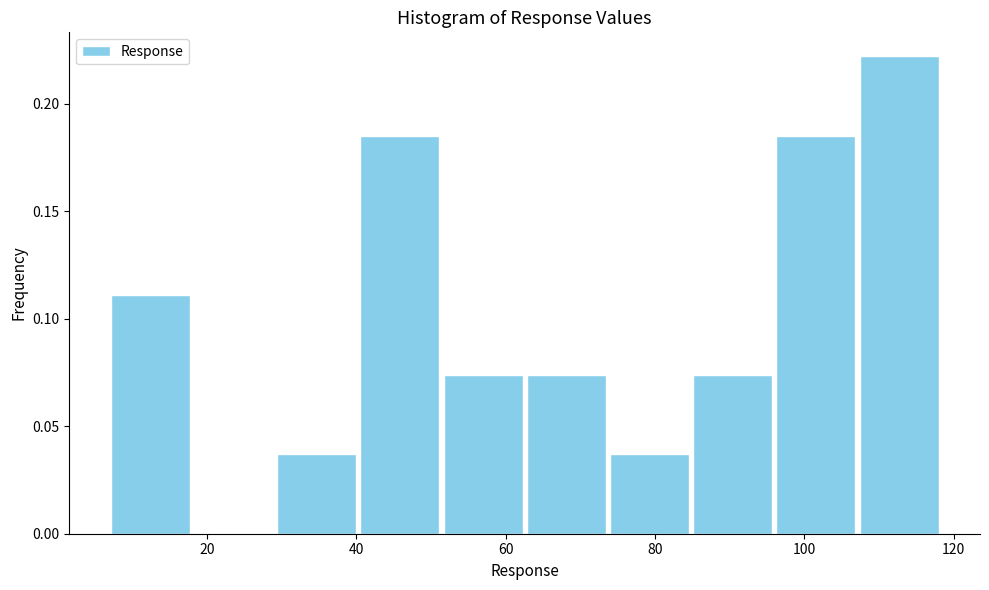

What is the height of the bar covering 6 to 18 on the x-axis? Neither the bar edges nor the heights are printed on the chart, so give them approximately, as read against the axes.

0.110